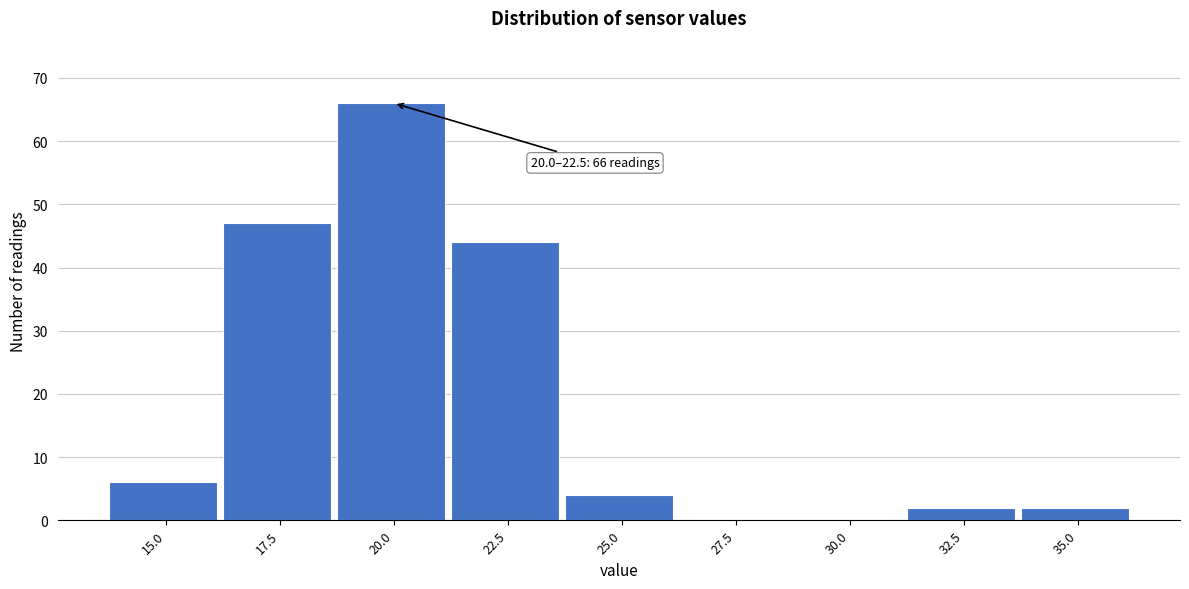

Reading right to left, transcribe all the data shown in this chart.

35.0=2	32.5=2	30.0=0	27.5=0	25.0=4	22.5=44	20.0=66	17.5=47	15.0=6